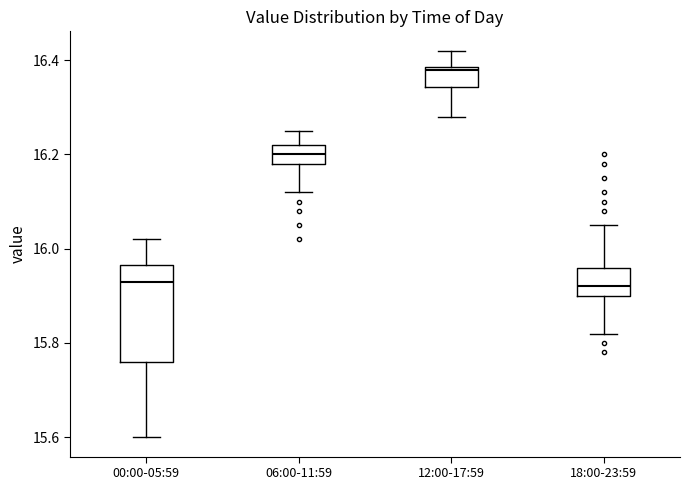

Where is the upper edge of the box for 00:00-05:59 on the y-axis? The values are not printed on the chart, so give them approximately, as read against the axis.

15.96